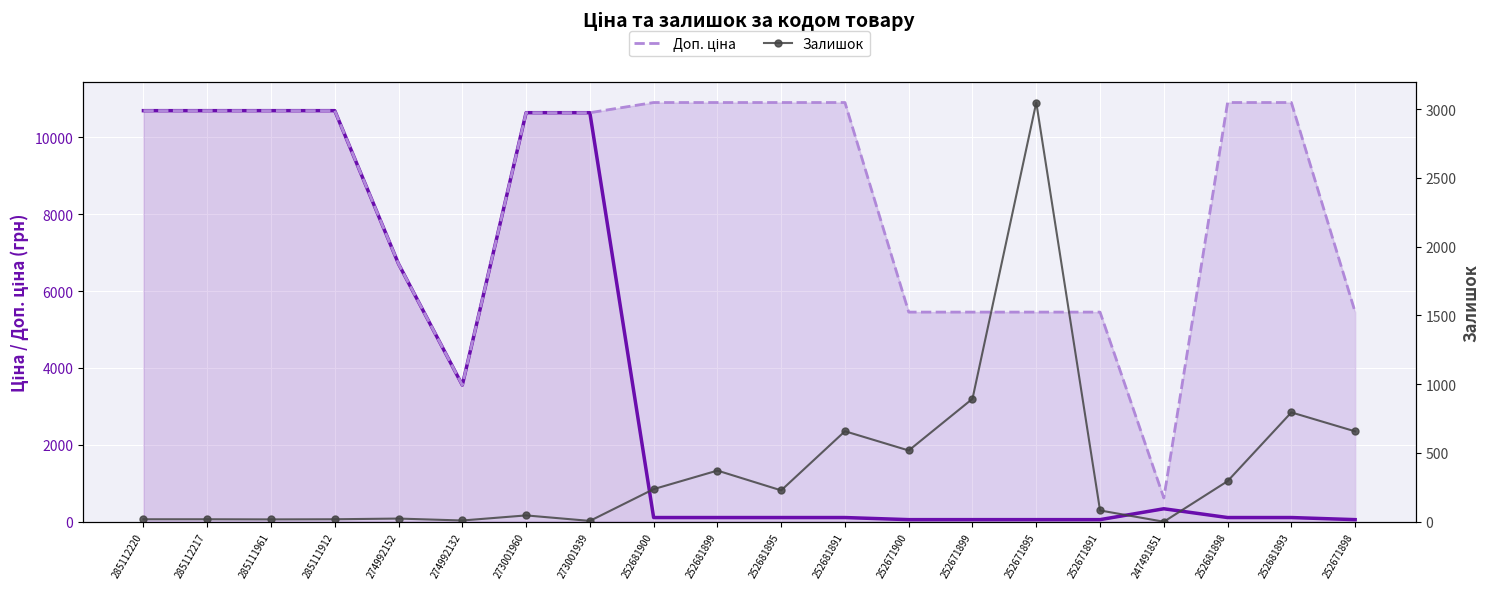

How many lines are shown in the chart?

3